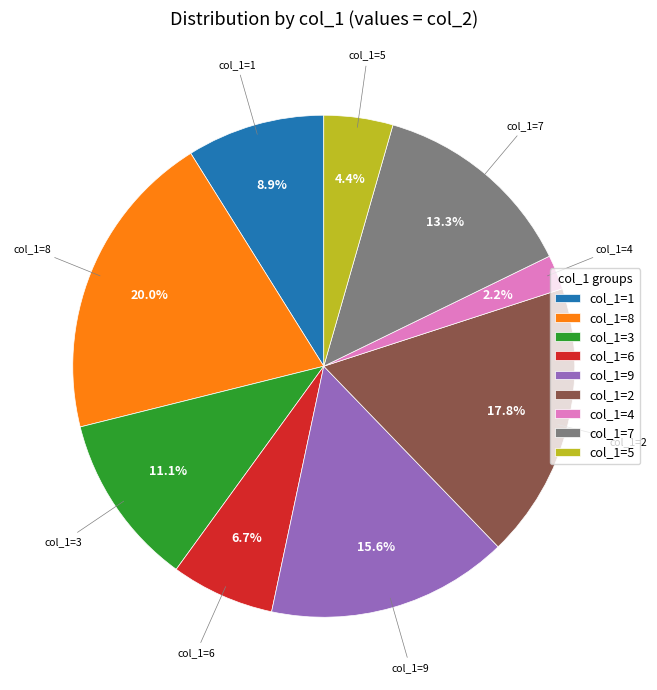

To the nearest percent, what is the difference between the largest and smallest slice percentages?

18%